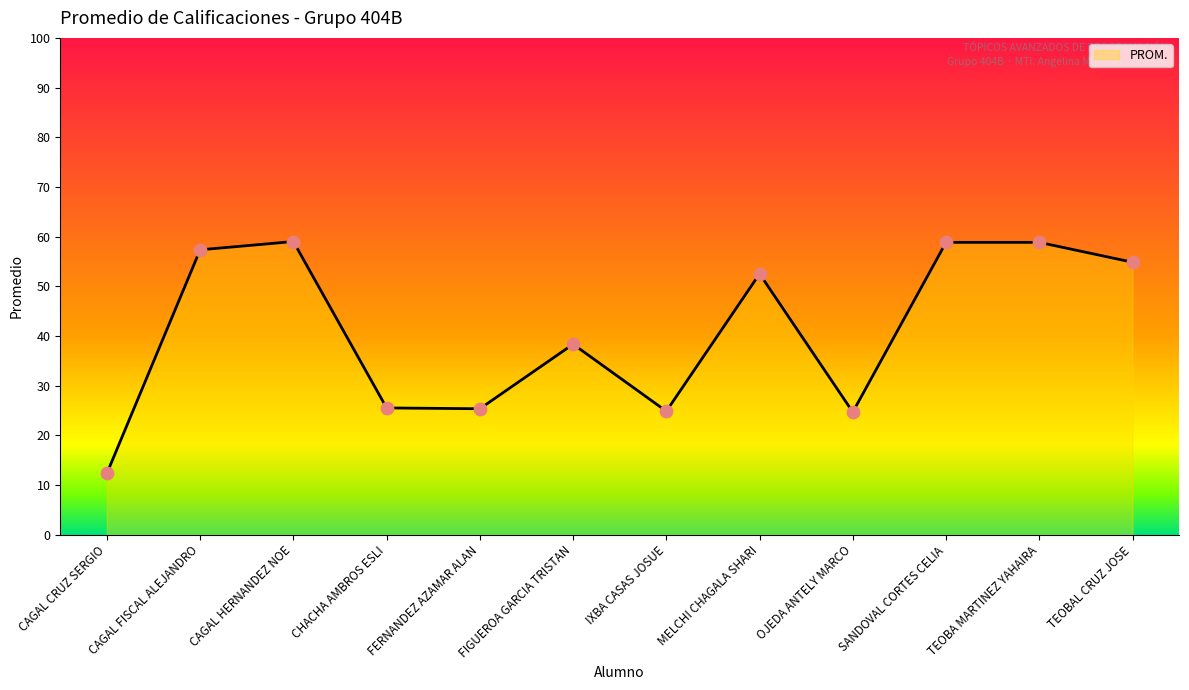

What is the change in value from OJEDA ANTELY MARCO to TEOBAL CRUZ JOSE?

+30.2